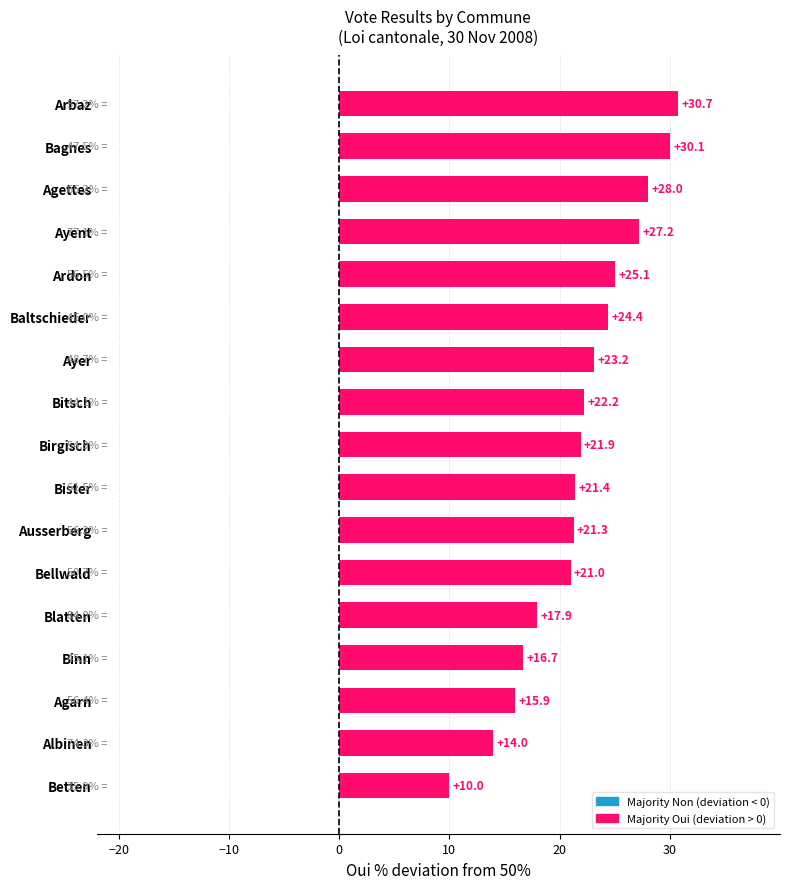

Which label corresponds to the smallest value in the chart?

Betten